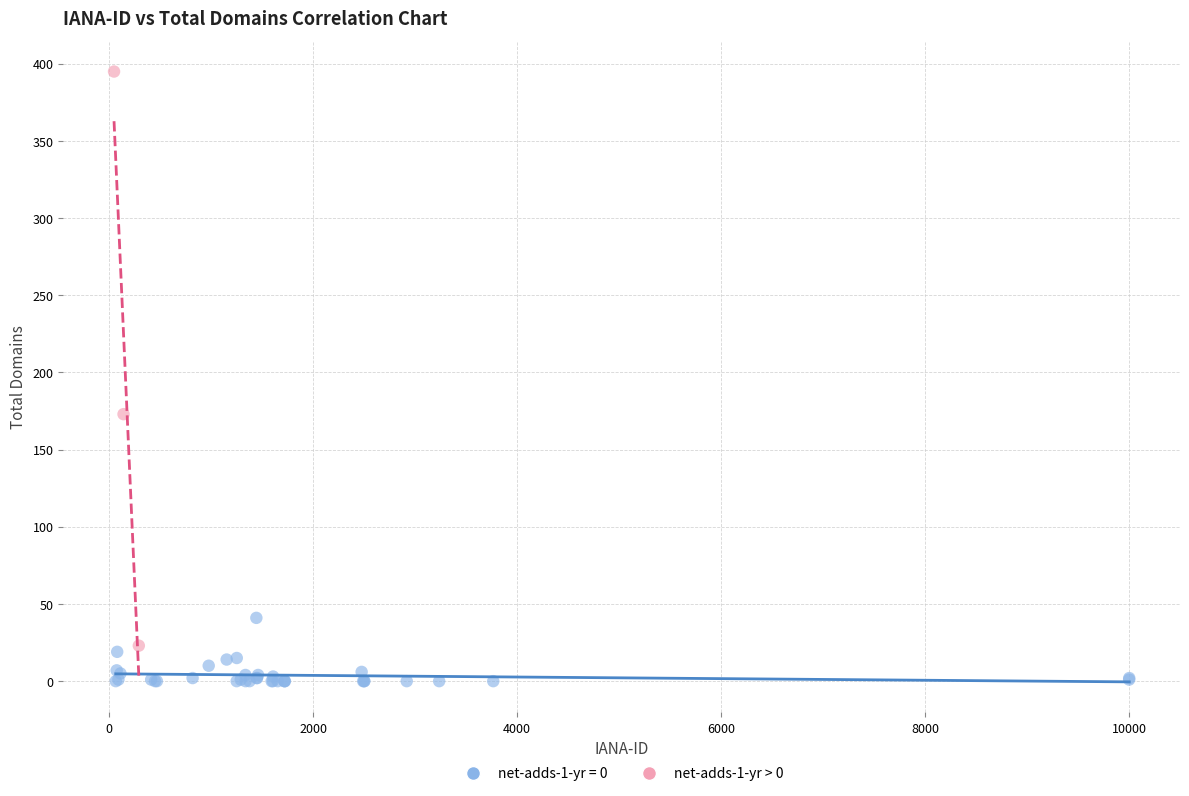

Which series has the widest spread of Y values?

net-adds-1-yr > 0